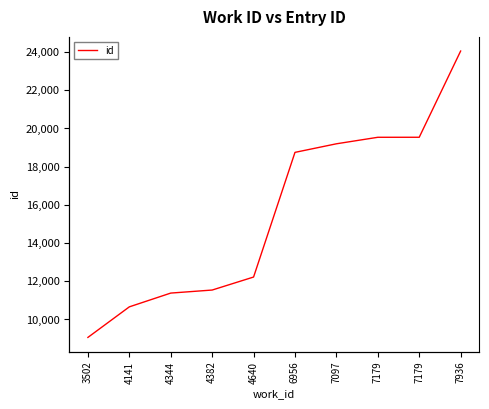

Reading left to right, list all the values displayed in this chart.

3502=9058	4141=10658	4344=11379	4382=11538	4640=12219	6956=18747	7097=19196	7179=19537	7179=19538	7936=24053